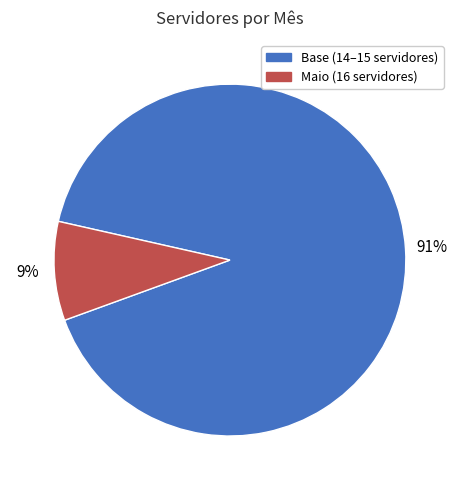

To the nearest percent, what is the average slice percentage?

50%